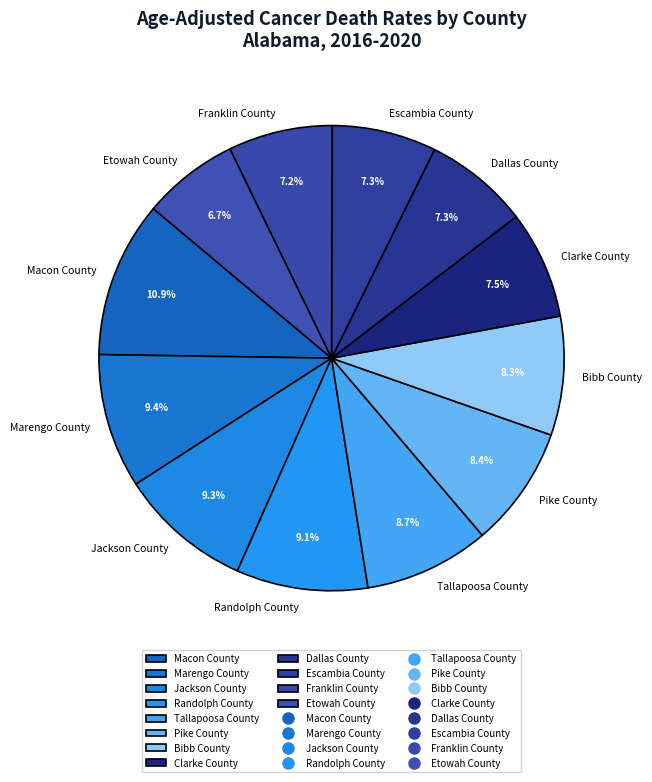

Is there any slice that represents more than half of the pie?

No